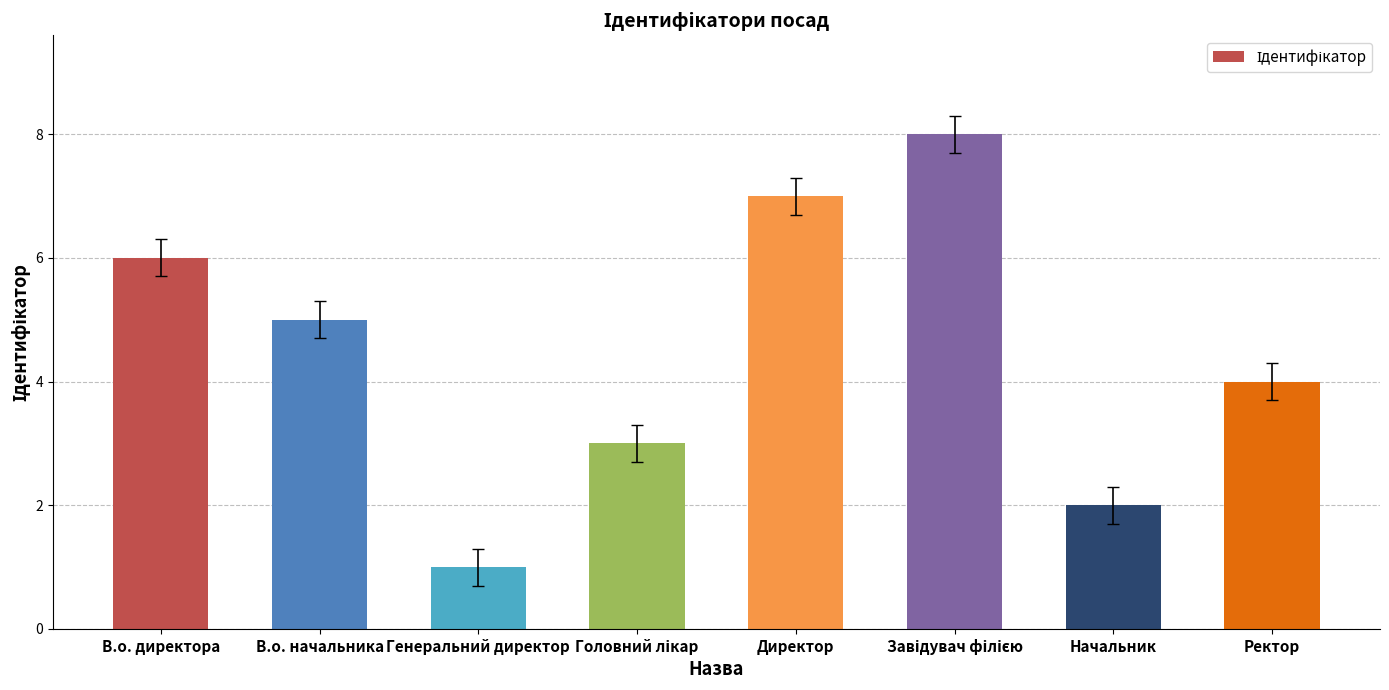

What is the change in value from Генеральний директор to Директор?

+6